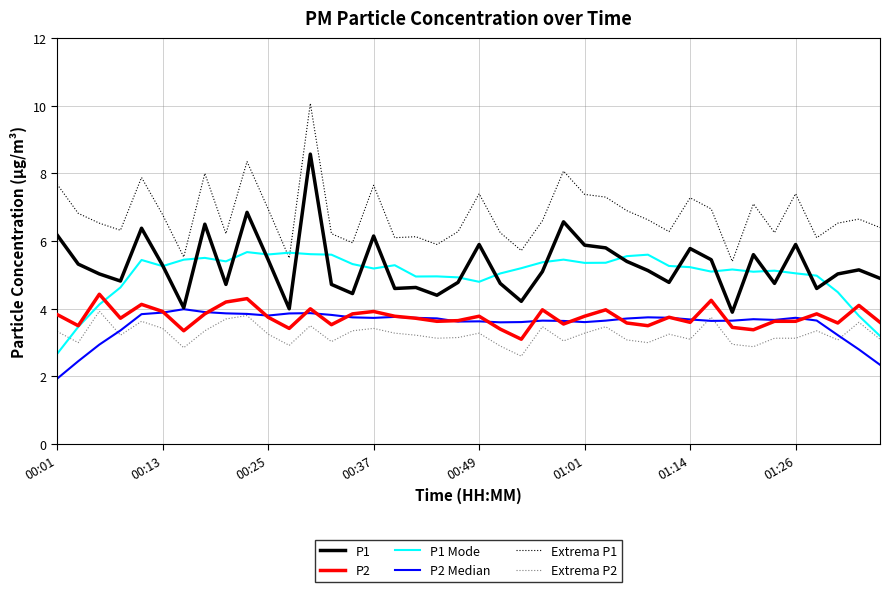

What are all the series names shown in the legend?

P1, P2, P1 Mode, P2 Median, Extrema P1, Extrema P2